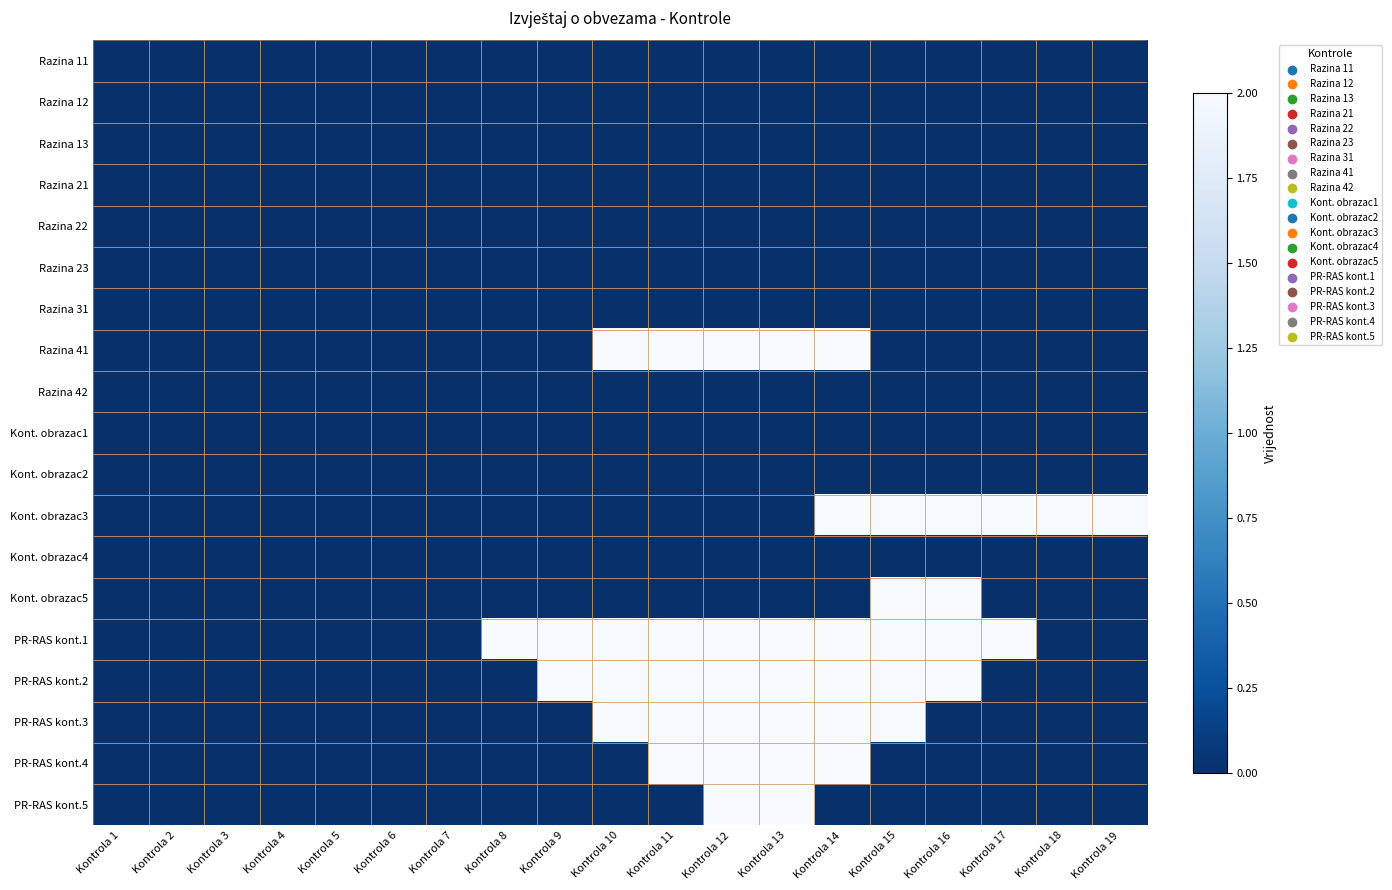

Reading left to right, transcribe all the data shown in this chart.

Razina 11: Kontrola 1=0	Kontrola 2=0	Kontrola 3=0	Kontrola 4=0	Kontrola 5=0	Kontrola 6=0	Kontrola 7=0	Kontrola 8=0	Kontrola 9=0	Kontrola 10=0	Kontrola 11=0	Kontrola 12=0	Kontrola 13=0	Kontrola 14=0	Kontrola 15=0	Kontrola 16=0	Kontrola 17=0	Kontrola 18=0	Kontrola 19=0
Razina 12: Kontrola 1=0	Kontrola 2=0	Kontrola 3=0	Kontrola 4=0	Kontrola 5=0	Kontrola 6=0	Kontrola 7=0	Kontrola 8=0	Kontrola 9=0	Kontrola 10=0	Kontrola 11=0	Kontrola 12=0	Kontrola 13=0	Kontrola 14=0	Kontrola 15=0	Kontrola 16=0	Kontrola 17=0	Kontrola 18=0	Kontrola 19=0
Razina 13: Kontrola 1=0	Kontrola 2=0	Kontrola 3=0	Kontrola 4=0	Kontrola 5=0	Kontrola 6=0	Kontrola 7=0	Kontrola 8=0	Kontrola 9=0	Kontrola 10=0	Kontrola 11=0	Kontrola 12=0	Kontrola 13=0	Kontrola 14=0	Kontrola 15=0	Kontrola 16=0	Kontrola 17=0	Kontrola 18=0	Kontrola 19=0
Razina 21: Kontrola 1=0	Kontrola 2=0	Kontrola 3=0	Kontrola 4=0	Kontrola 5=0	Kontrola 6=0	Kontrola 7=0	Kontrola 8=0	Kontrola 9=0	Kontrola 10=0	Kontrola 11=0	Kontrola 12=0	Kontrola 13=0	Kontrola 14=0	Kontrola 15=0	Kontrola 16=0	Kontrola 17=0	Kontrola 18=0	Kontrola 19=0
Razina 22: Kontrola 1=0	Kontrola 2=0	Kontrola 3=0	Kontrola 4=0	Kontrola 5=0	Kontrola 6=0	Kontrola 7=0	Kontrola 8=0	Kontrola 9=0	Kontrola 10=0	Kontrola 11=0	Kontrola 12=0	Kontrola 13=0	Kontrola 14=0	Kontrola 15=0	Kontrola 16=0	Kontrola 17=0	Kontrola 18=0	Kontrola 19=0
Razina 23: Kontrola 1=0	Kontrola 2=0	Kontrola 3=0	Kontrola 4=0	Kontrola 5=0	Kontrola 6=0	Kontrola 7=0	Kontrola 8=0	Kontrola 9=0	Kontrola 10=0	Kontrola 11=0	Kontrola 12=0	Kontrola 13=0	Kontrola 14=0	Kontrola 15=0	Kontrola 16=0	Kontrola 17=0	Kontrola 18=0	Kontrola 19=0
Razina 31: Kontrola 1=0	Kontrola 2=0	Kontrola 3=0	Kontrola 4=0	Kontrola 5=0	Kontrola 6=0	Kontrola 7=0	Kontrola 8=0	Kontrola 9=0	Kontrola 10=0	Kontrola 11=0	Kontrola 12=0	Kontrola 13=0	Kontrola 14=0	Kontrola 15=0	Kontrola 16=0	Kontrola 17=0	Kontrola 18=0	Kontrola 19=0
Razina 41: Kontrola 1=0	Kontrola 2=0	Kontrola 3=0	Kontrola 4=0	Kontrola 5=0	Kontrola 6=0	Kontrola 7=0	Kontrola 8=0	Kontrola 9=0	Kontrola 10=2	Kontrola 11=2	Kontrola 12=2	Kontrola 13=2	Kontrola 14=2	Kontrola 15=0	Kontrola 16=0	Kontrola 17=0	Kontrola 18=0	Kontrola 19=0
Razina 42: Kontrola 1=0	Kontrola 2=0	Kontrola 3=0	Kontrola 4=0	Kontrola 5=0	Kontrola 6=0	Kontrola 7=0	Kontrola 8=0	Kontrola 9=0	Kontrola 10=0	Kontrola 11=0	Kontrola 12=0	Kontrola 13=0	Kontrola 14=0	Kontrola 15=0	Kontrola 16=0	Kontrola 17=0	Kontrola 18=0	Kontrola 19=0
Kont. obrazac1: Kontrola 1=0	Kontrola 2=0	Kontrola 3=0	Kontrola 4=0	Kontrola 5=0	Kontrola 6=0	Kontrola 7=0	Kontrola 8=0	Kontrola 9=0	Kontrola 10=0	Kontrola 11=0	Kontrola 12=0	Kontrola 13=0	Kontrola 14=0	Kontrola 15=0	Kontrola 16=0	Kontrola 17=0	Kontrola 18=0	Kontrola 19=0
Kont. obrazac2: Kontrola 1=0	Kontrola 2=0	Kontrola 3=0	Kontrola 4=0	Kontrola 5=0	Kontrola 6=0	Kontrola 7=0	Kontrola 8=0	Kontrola 9=0	Kontrola 10=0	Kontrola 11=0	Kontrola 12=0	Kontrola 13=0	Kontrola 14=0	Kontrola 15=0	Kontrola 16=0	Kontrola 17=0	Kontrola 18=0	Kontrola 19=0
Kont. obrazac3: Kontrola 1=0	Kontrola 2=0	Kontrola 3=0	Kontrola 4=0	Kontrola 5=0	Kontrola 6=0	Kontrola 7=0	Kontrola 8=0	Kontrola 9=0	Kontrola 10=0	Kontrola 11=0	Kontrola 12=0	Kontrola 13=0	Kontrola 14=2	Kontrola 15=2	Kontrola 16=2	Kontrola 17=2	Kontrola 18=2	Kontrola 19=2
Kont. obrazac4: Kontrola 1=0	Kontrola 2=0	Kontrola 3=0	Kontrola 4=0	Kontrola 5=0	Kontrola 6=0	Kontrola 7=0	Kontrola 8=0	Kontrola 9=0	Kontrola 10=0	Kontrola 11=0	Kontrola 12=0	Kontrola 13=0	Kontrola 14=0	Kontrola 15=0	Kontrola 16=0	Kontrola 17=0	Kontrola 18=0	Kontrola 19=0
Kont. obrazac5: Kontrola 1=0	Kontrola 2=0	Kontrola 3=0	Kontrola 4=0	Kontrola 5=0	Kontrola 6=0	Kontrola 7=0	Kontrola 8=0	Kontrola 9=0	Kontrola 10=0	Kontrola 11=0	Kontrola 12=0	Kontrola 13=0	Kontrola 14=0	Kontrola 15=2	Kontrola 16=2	Kontrola 17=0	Kontrola 18=0	Kontrola 19=0
PR-RAS kont.1: Kontrola 1=0	Kontrola 2=0	Kontrola 3=0	Kontrola 4=0	Kontrola 5=0	Kontrola 6=0	Kontrola 7=0	Kontrola 8=2	Kontrola 9=2	Kontrola 10=2	Kontrola 11=2	Kontrola 12=2	Kontrola 13=2	Kontrola 14=2	Kontrola 15=2	Kontrola 16=2	Kontrola 17=2	Kontrola 18=0	Kontrola 19=0
PR-RAS kont.2: Kontrola 1=0	Kontrola 2=0	Kontrola 3=0	Kontrola 4=0	Kontrola 5=0	Kontrola 6=0	Kontrola 7=0	Kontrola 8=0	Kontrola 9=2	Kontrola 10=2	Kontrola 11=2	Kontrola 12=2	Kontrola 13=2	Kontrola 14=2	Kontrola 15=2	Kontrola 16=2	Kontrola 17=0	Kontrola 18=0	Kontrola 19=0
PR-RAS kont.3: Kontrola 1=0	Kontrola 2=0	Kontrola 3=0	Kontrola 4=0	Kontrola 5=0	Kontrola 6=0	Kontrola 7=0	Kontrola 8=0	Kontrola 9=0	Kontrola 10=2	Kontrola 11=2	Kontrola 12=2	Kontrola 13=2	Kontrola 14=2	Kontrola 15=2	Kontrola 16=0	Kontrola 17=0	Kontrola 18=0	Kontrola 19=0
PR-RAS kont.4: Kontrola 1=0	Kontrola 2=0	Kontrola 3=0	Kontrola 4=0	Kontrola 5=0	Kontrola 6=0	Kontrola 7=0	Kontrola 8=0	Kontrola 9=0	Kontrola 10=0	Kontrola 11=2	Kontrola 12=2	Kontrola 13=2	Kontrola 14=2	Kontrola 15=0	Kontrola 16=0	Kontrola 17=0	Kontrola 18=0	Kontrola 19=0
PR-RAS kont.5: Kontrola 1=0	Kontrola 2=0	Kontrola 3=0	Kontrola 4=0	Kontrola 5=0	Kontrola 6=0	Kontrola 7=0	Kontrola 8=0	Kontrola 9=0	Kontrola 10=0	Kontrola 11=0	Kontrola 12=2	Kontrola 13=2	Kontrola 14=0	Kontrola 15=0	Kontrola 16=0	Kontrola 17=0	Kontrola 18=0	Kontrola 19=0